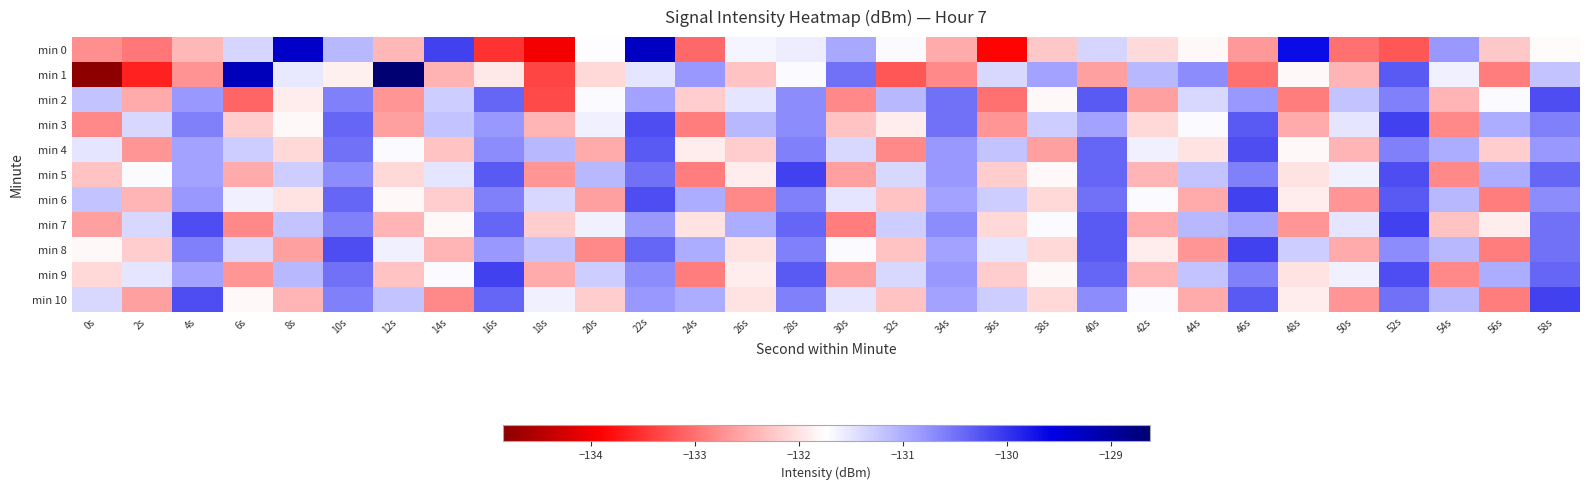

List the series in order of their peak value, lowest first.

min 2, min 4, min 3, min 5, min 6, min 7, min 8, min 9, min 10, min 0, min 1